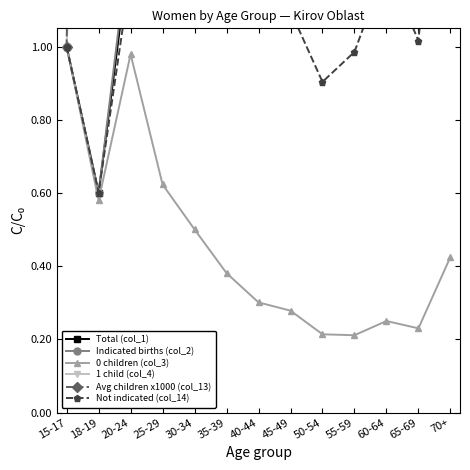

What is the difference between the highest and lowest values at 45-49?

272.4